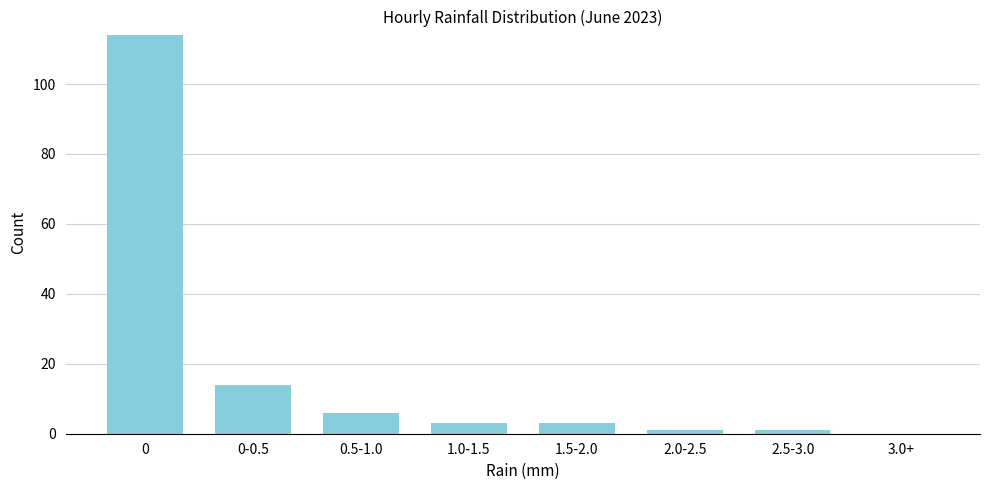

Reading left to right, extract all data points from this chart.

0=114	0-0.5=14	0.5-1.0=6	1.0-1.5=3	1.5-2.0=3	2.0-2.5=1	2.5-3.0=1	3.0+=0